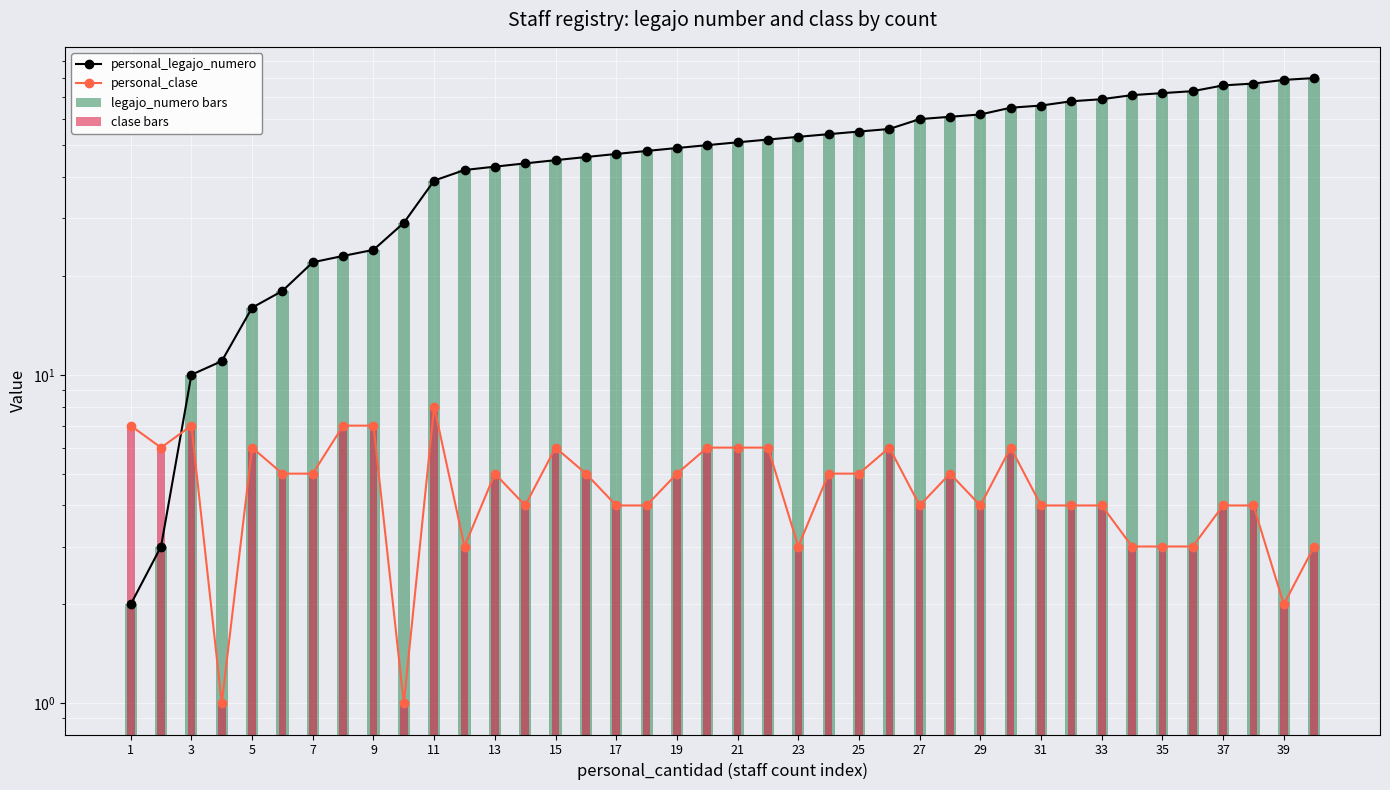

Where is personal_clase nearest to the value 4?

27